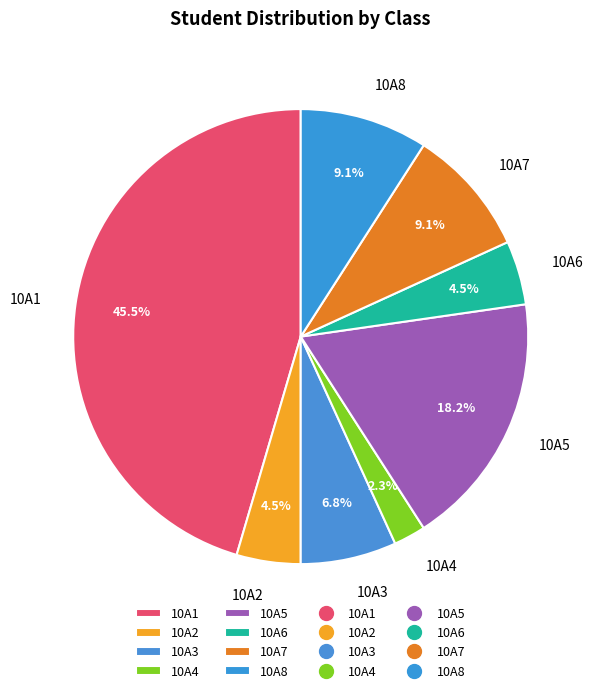

How many slices are in this pie chart?

8